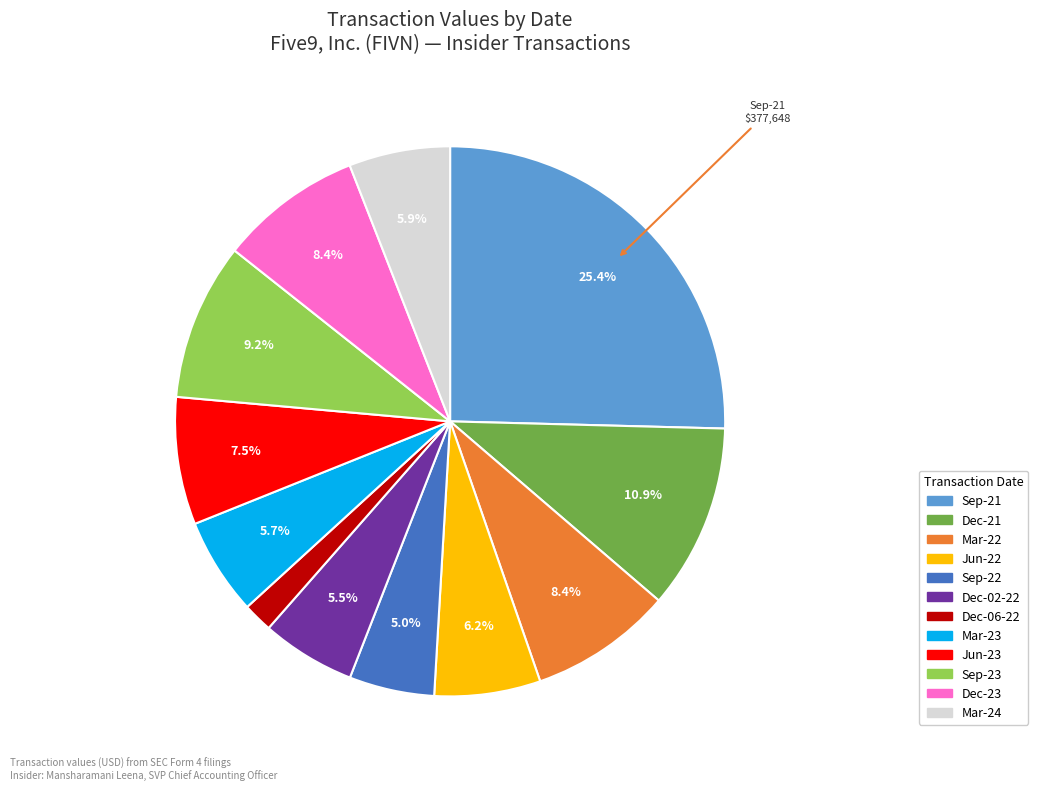

Is there any slice that represents more than half of the pie?

No